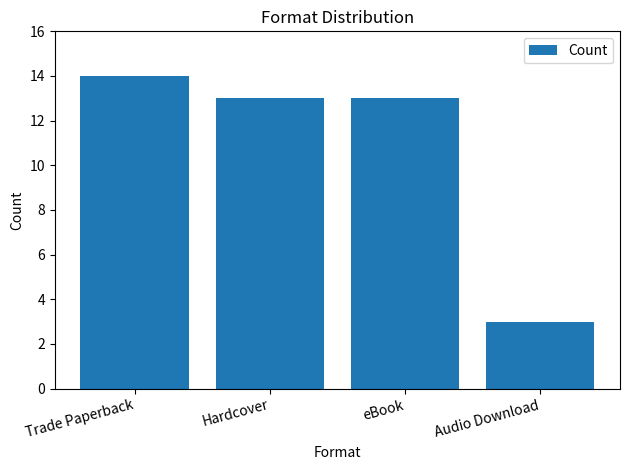

What is the smallest value displayed?

3